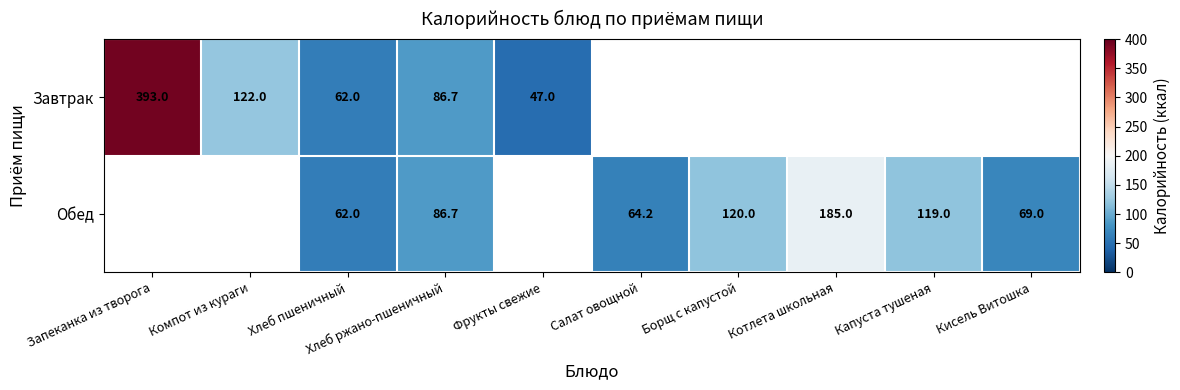

True or false: Завтрак has a value of 36.8 at Компот из кураги.

False